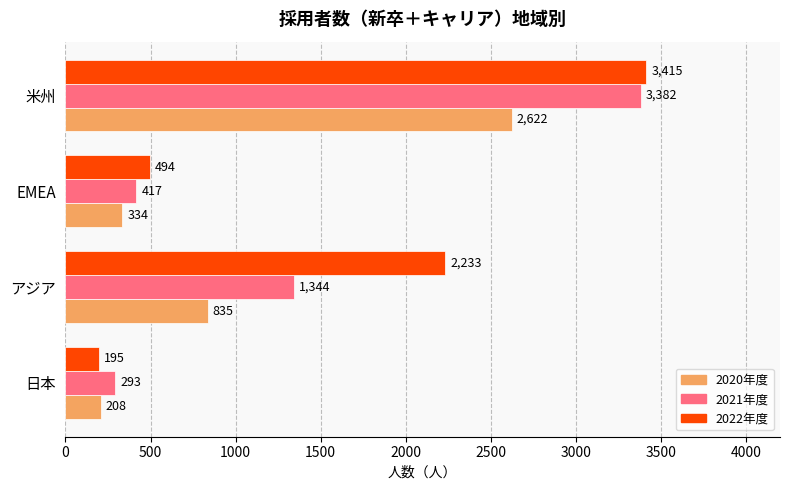

Where is 2020年度 nearest to the value 1415?

アジア